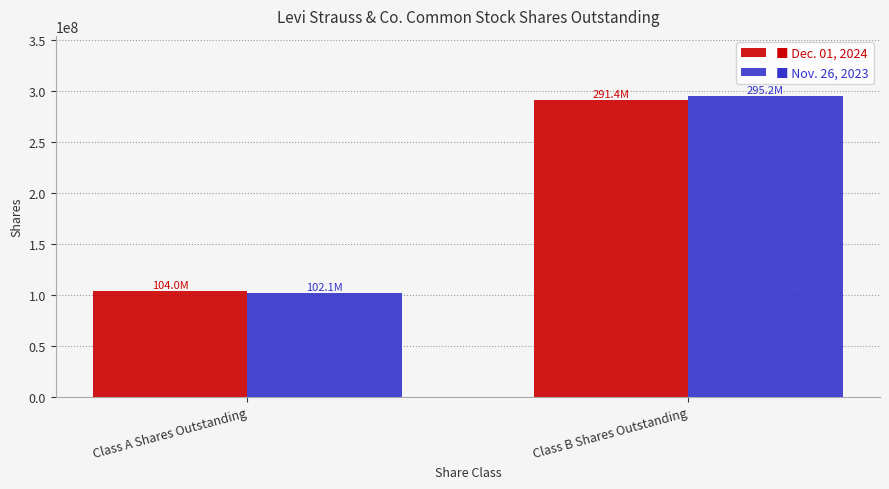

Count the number of categories in the chart.

2